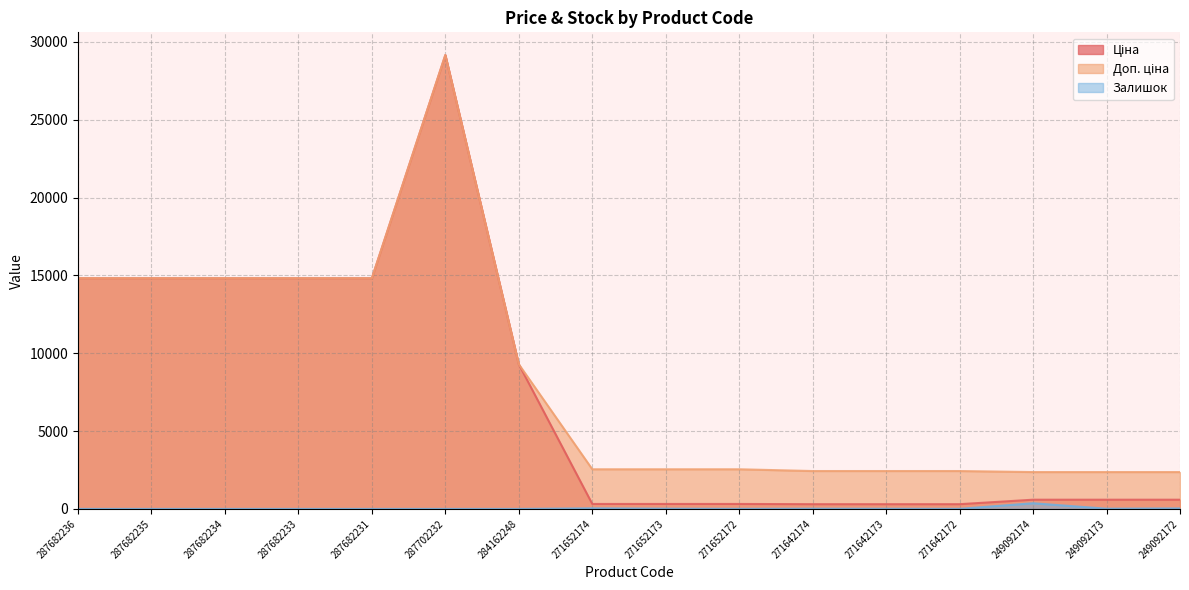

Which series has the largest range (max minus min)?

Ціна